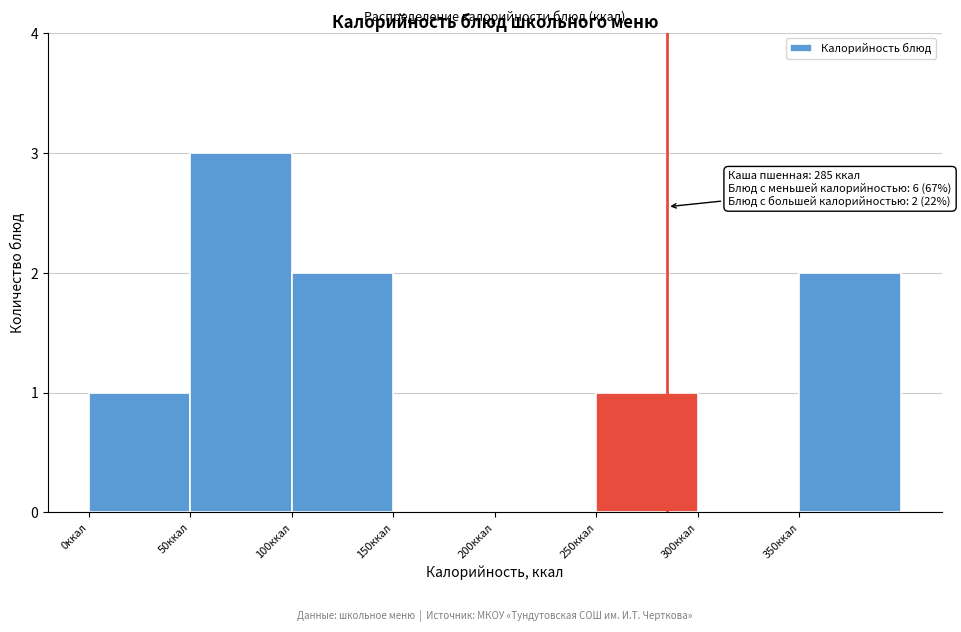

Over which range of the x-axis is the bar tallest?

50 to 100